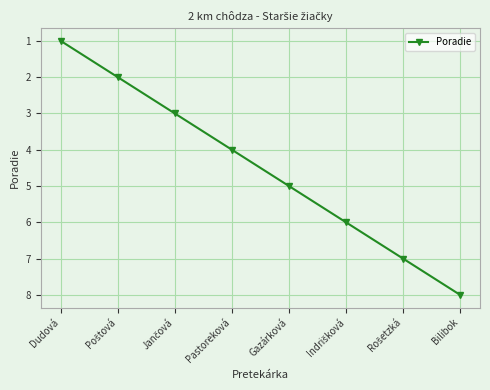

The chart shows a value of 4 at Pastoreková. True or false?

True